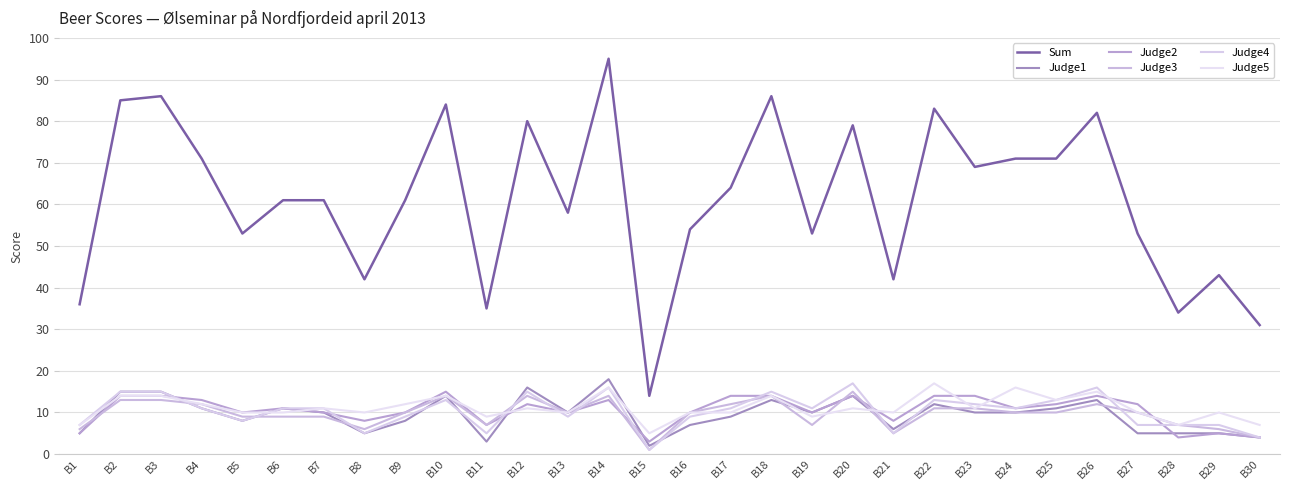

Reading left to right, extract all data points from this chart.

Sum: B1=36	B2=85	B3=86	B4=71	B5=53	B6=61	B7=61	B8=42	B9=61	B10=84	B11=35	B12=80	B13=58	B14=95	B15=14	B16=54	B17=64	B18=86	B19=53	B20=79	B21=42	B22=83	B23=69	B24=71	B25=71	B26=82	B27=53	B28=34	B29=43	B30=31
Judge1: B1=5	B2=15	B3=15	B4=11	B5=8	B6=11	B7=10	B8=5	B9=8	B10=14	B11=3	B12=16	B13=10	B14=18	B15=2	B16=7	B17=9	B18=13	B19=10	B20=14	B21=6	B22=12	B23=10	B24=10	B25=11	B26=13	B27=5	B28=5	B29=5	B30=4
Judge2: B1=5	B2=14	B3=14	B4=13	B5=10	B6=11	B7=10	B8=8	B9=10	B10=15	B11=7	B12=12	B13=10	B14=13	B15=3	B16=10	B17=14	B18=14	B19=10	B20=14	B21=8	B22=14	B23=14	B24=11	B25=12	B26=14	B27=12	B28=4	B29=5	B30=4
Judge3: B1=6	B2=13	B3=13	B4=12	B5=9	B6=9	B7=9	B8=6	B9=10	B10=14	B11=7	B12=14	B13=10	B14=14	B15=1	B16=10	B17=12	B18=14	B19=7	B20=15	B21=5	B22=11	B23=11	B24=10	B25=10	B26=12	B27=10	B28=7	B29=6	B30=4
Judge4: B1=7	B2=15	B3=15	B4=11	B5=8	B6=11	B7=11	B8=5	B9=9	B10=13	B11=5	B12=15	B13=9	B14=16	B15=1	B16=9	B17=11	B18=15	B19=11	B20=17	B21=5	B22=13	B23=12	B24=11	B25=13	B26=16	B27=7	B28=7	B29=7	B30=4
Judge5: B1=7	B2=14	B3=14	B4=12	B5=10	B6=10	B7=11	B8=10	B9=12	B10=14	B11=9	B12=11	B13=10	B14=16	B15=5	B16=10	B17=10	B18=14	B19=9	B20=11	B21=10	B22=17	B23=11	B24=16	B25=13	B26=15	B27=10	B28=7	B29=10	B30=7